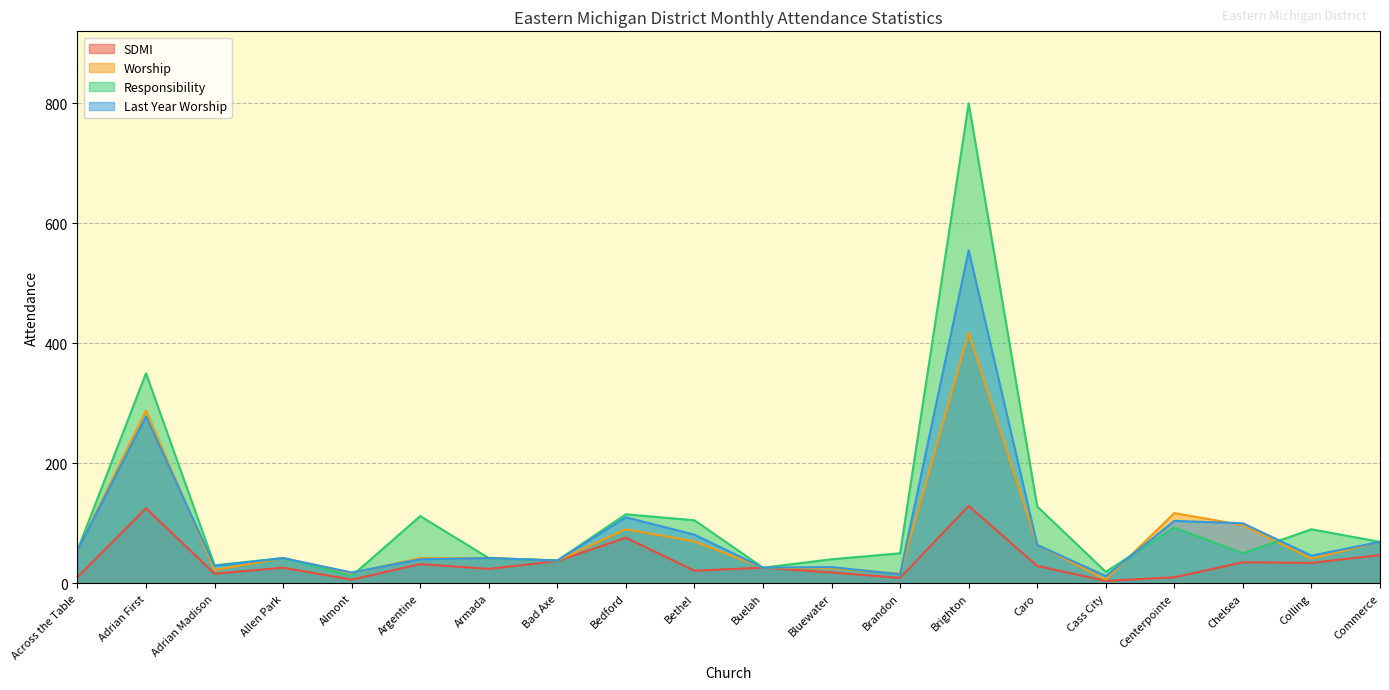

What is the label of the 16th point from the left?

Cass City